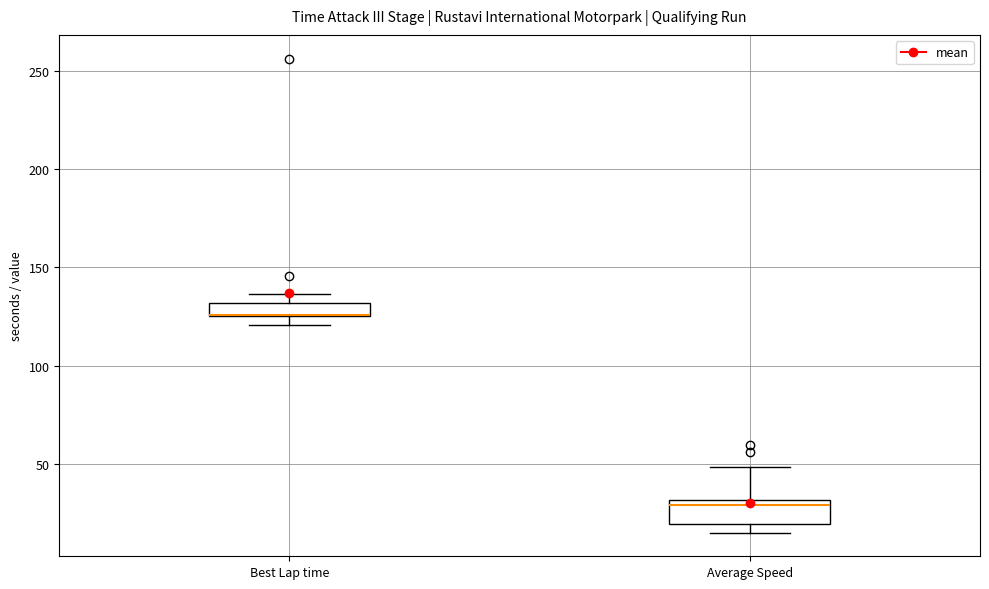

Where is the upper edge of the box for Average Speed on the y-axis? The values are not printed on the chart, so give them approximately, as read against the axis.

30